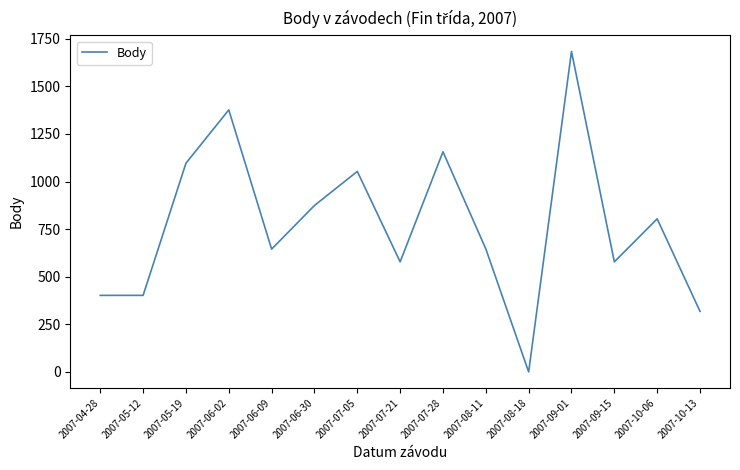

Is it true that the value at 2007-08-18 is 0?

True